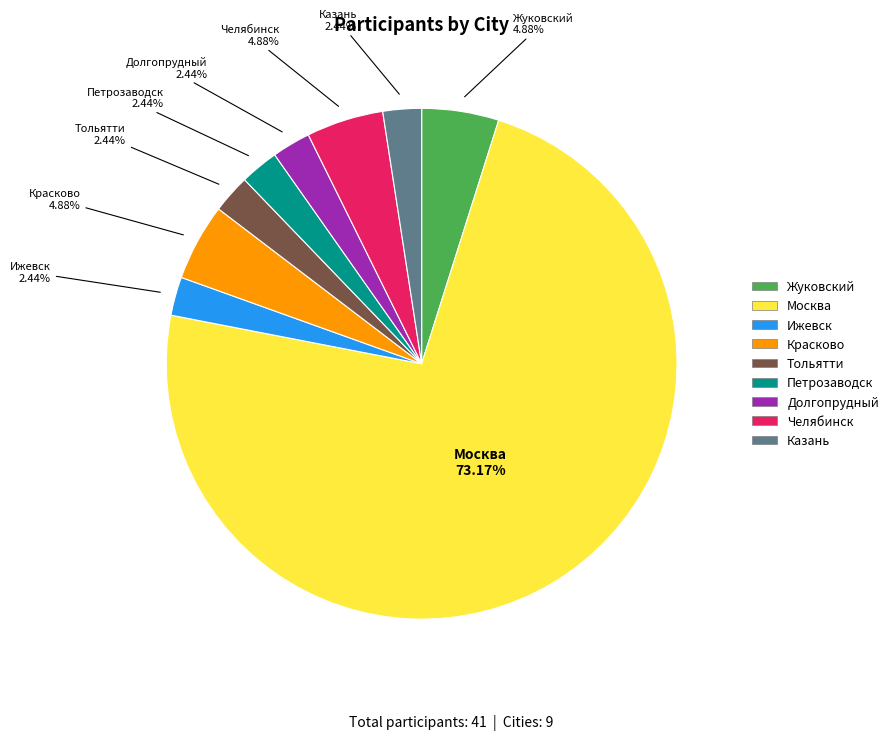

What is the largest slice in the pie chart?

Москва